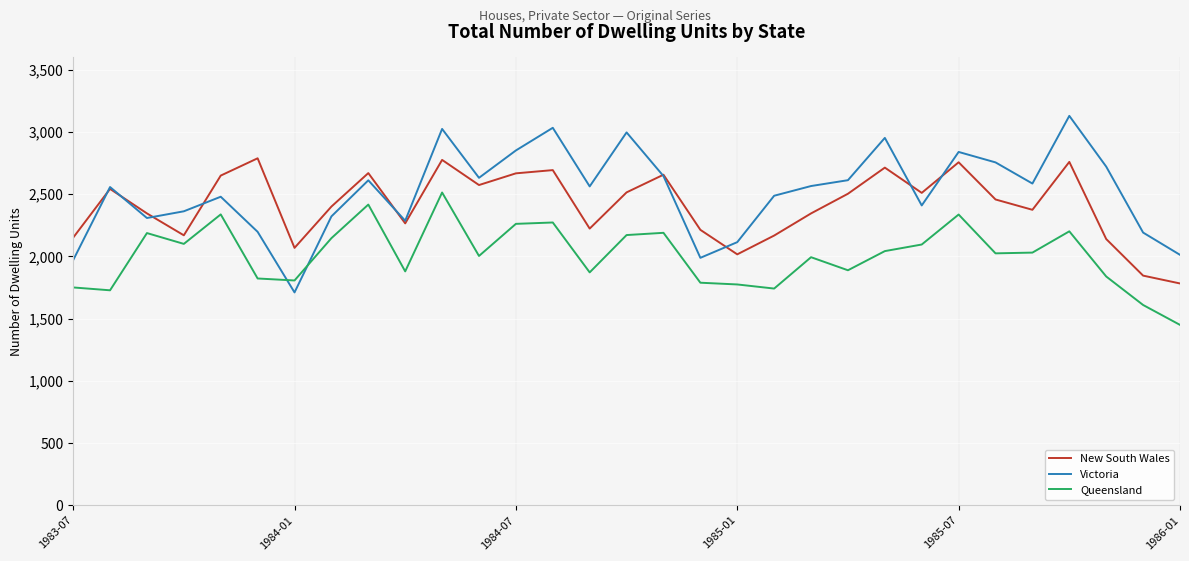

Rank the series by their maximum value, from lowest to highest.

Queensland, New South Wales, Victoria